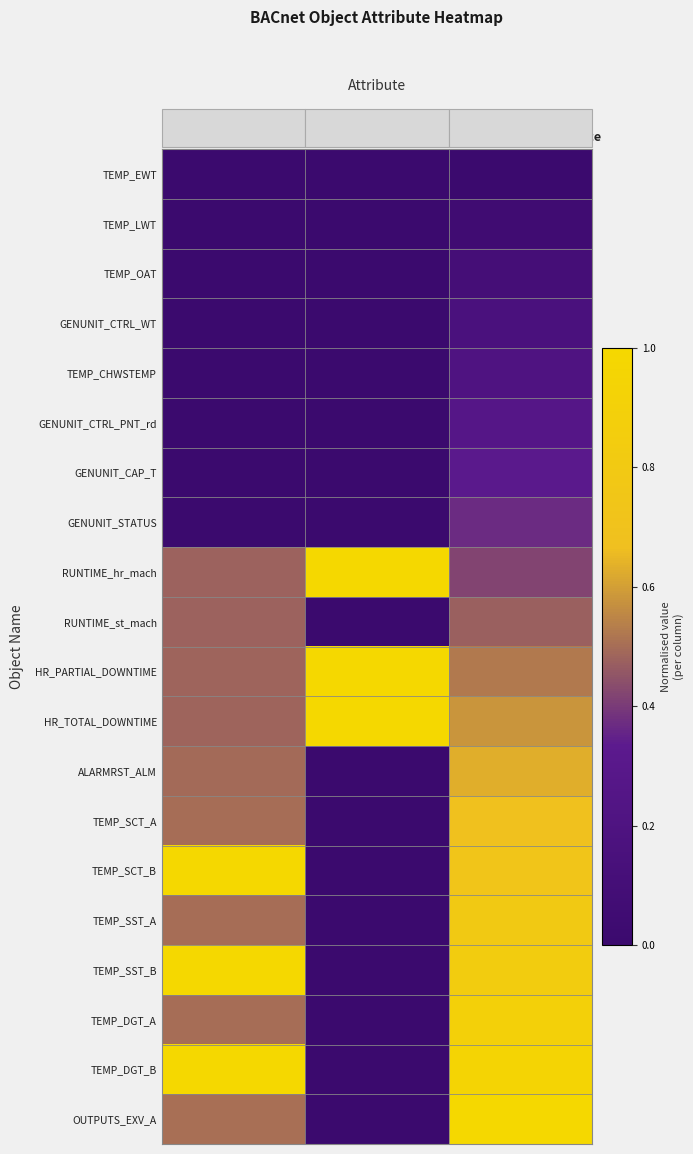

Which has a higher value, Instance or Trend Log Object Instance?

Instance